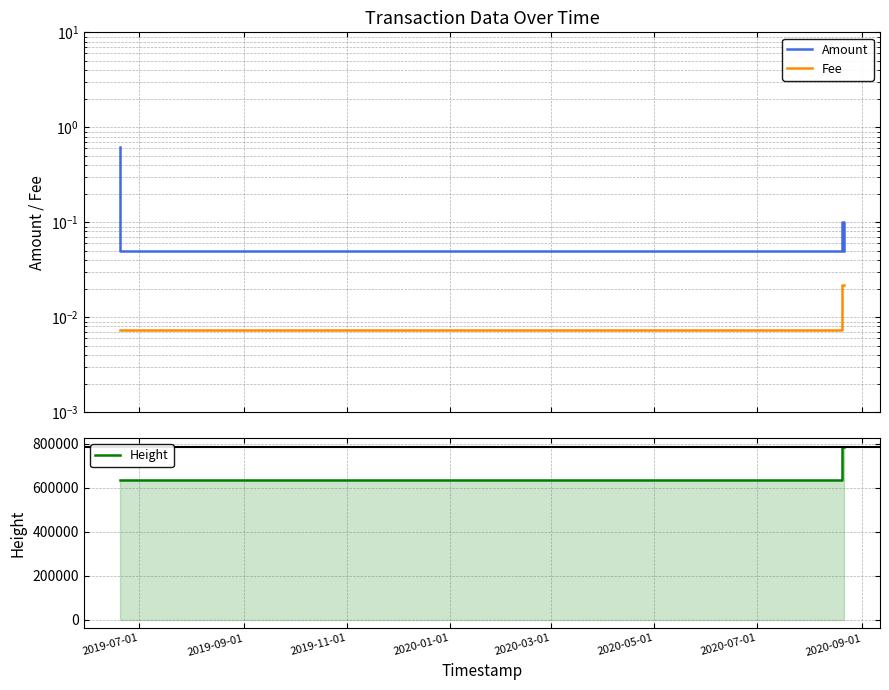

True or false: Height and Amount intersect in this chart.

False